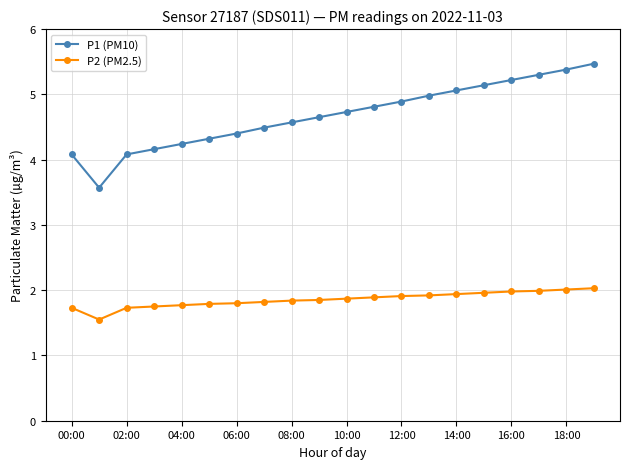

What is the sum of all P2 (PM2.5) values?

37.1